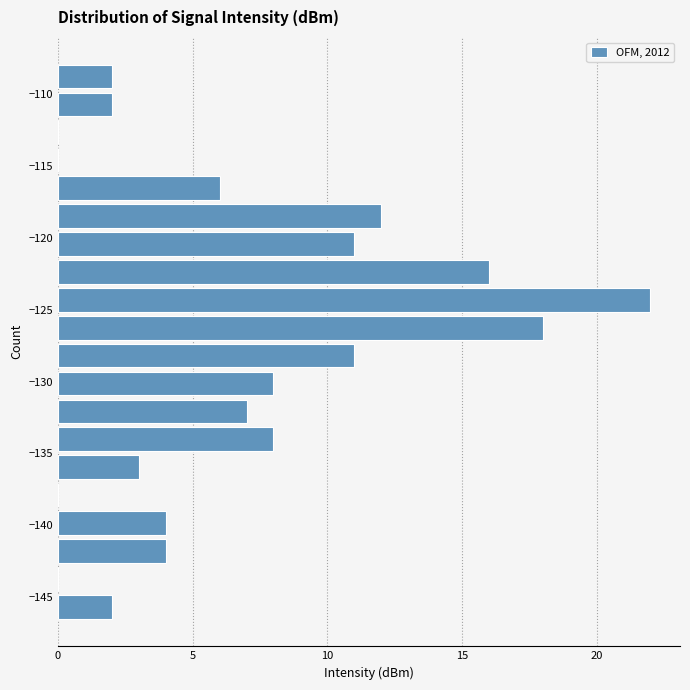

Around what value on the y-axis is the longest bar? Give the approximate position of its centre, as read against the axis.

-124.5